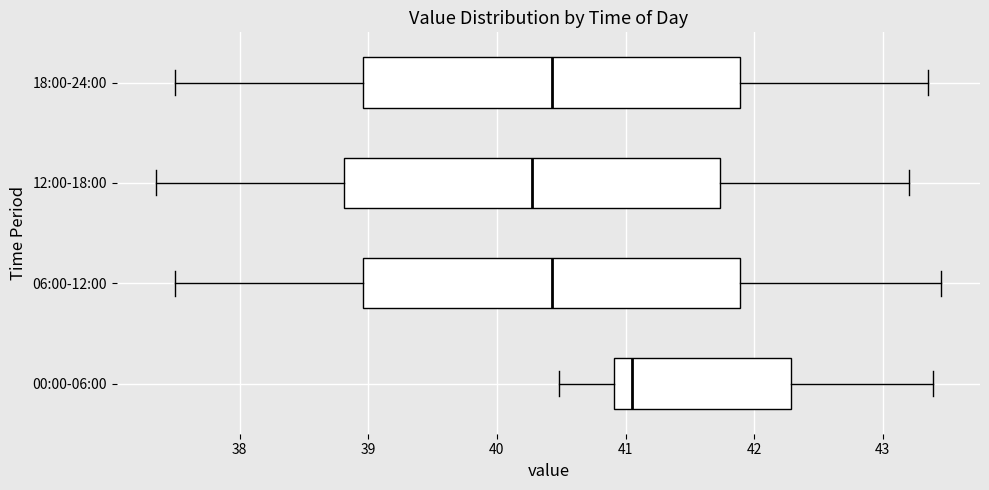

Reading bottom to top, read every box against the x-axis: the position of its median line, the range the box covers, and the ends of its whiskers. The values are not printed on the chart, so give them approximately, as read against the axis.

00:00-06:00: median 41.1, box 40.9 to 42.3, whiskers 40.5 to 43.4
06:00-12:00: median 40.4, box 39.0 to 41.9, whiskers 37.5 to 43.5
12:00-18:00: median 40.3, box 38.8 to 41.7, whiskers 37.4 to 43.2
18:00-24:00: median 40.4, box 39.0 to 41.9, whiskers 37.5 to 43.4